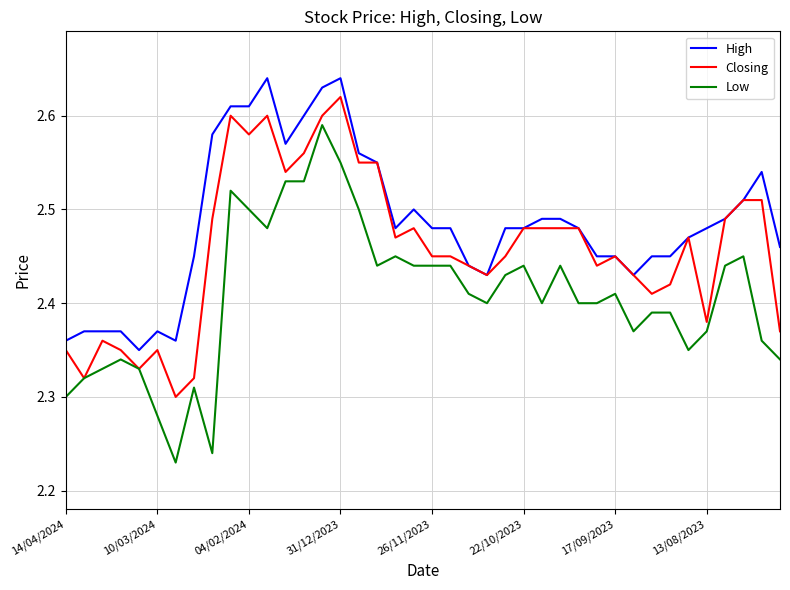

List the series in order of their overall mean, highest first.

High, Closing, Low